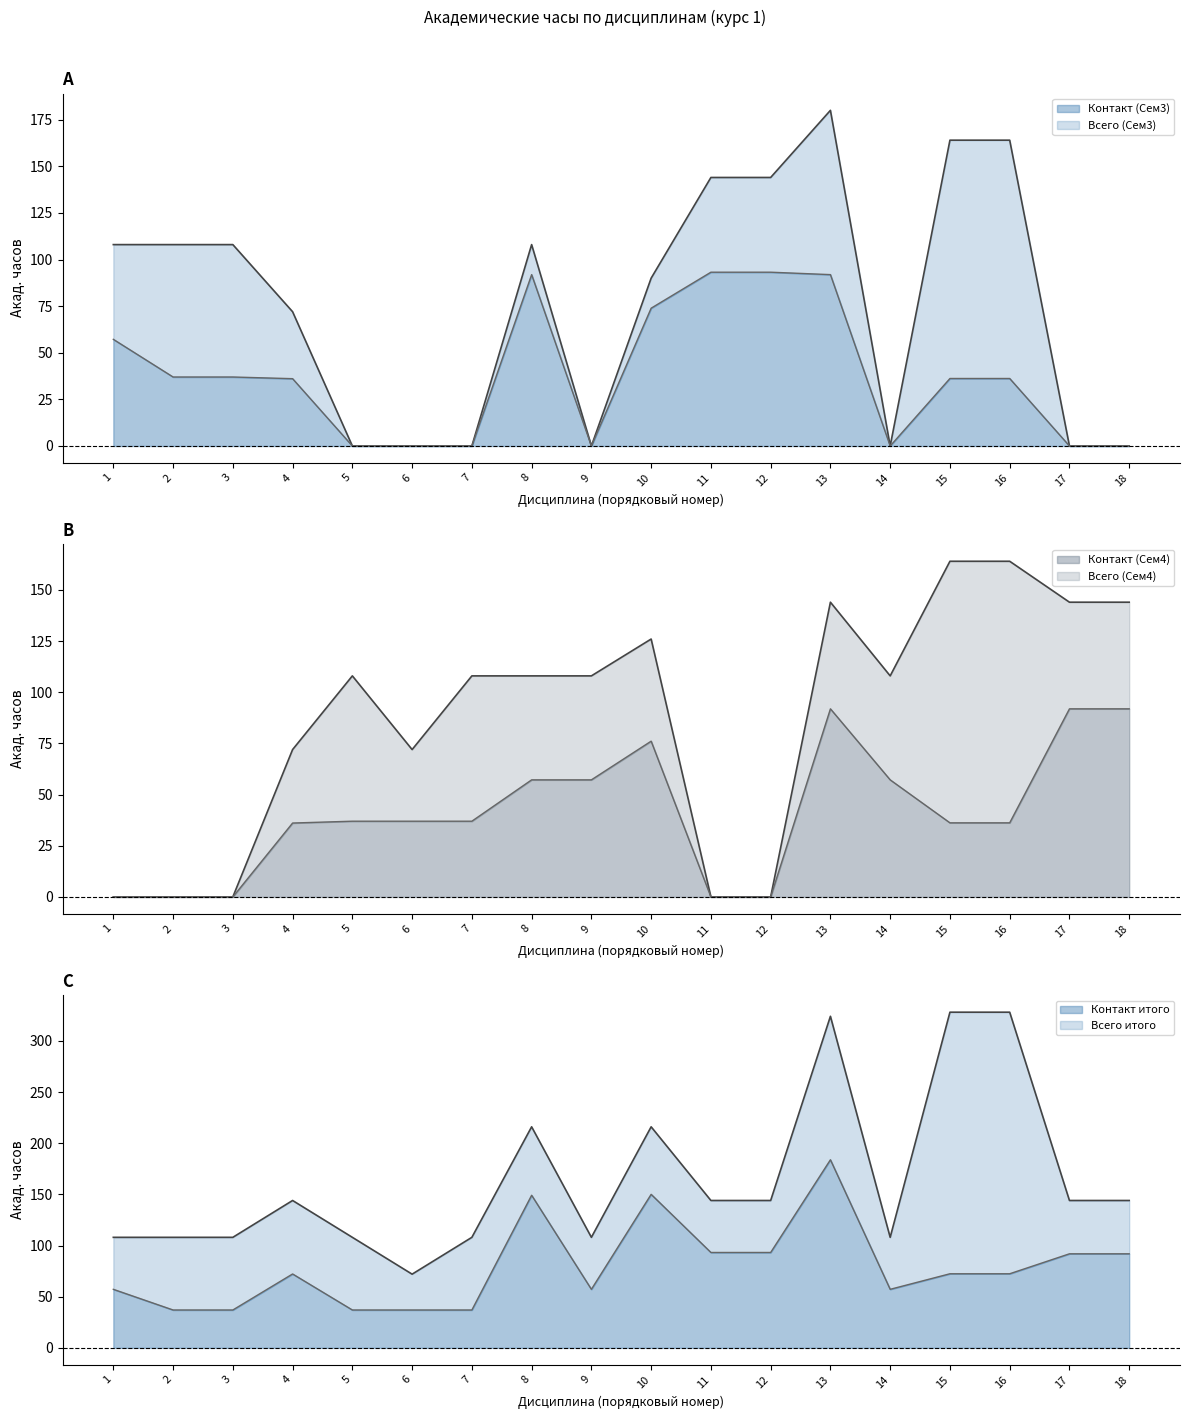

True or false: Всего (Сем3) has more than 1 points higher than both neighbors.

True